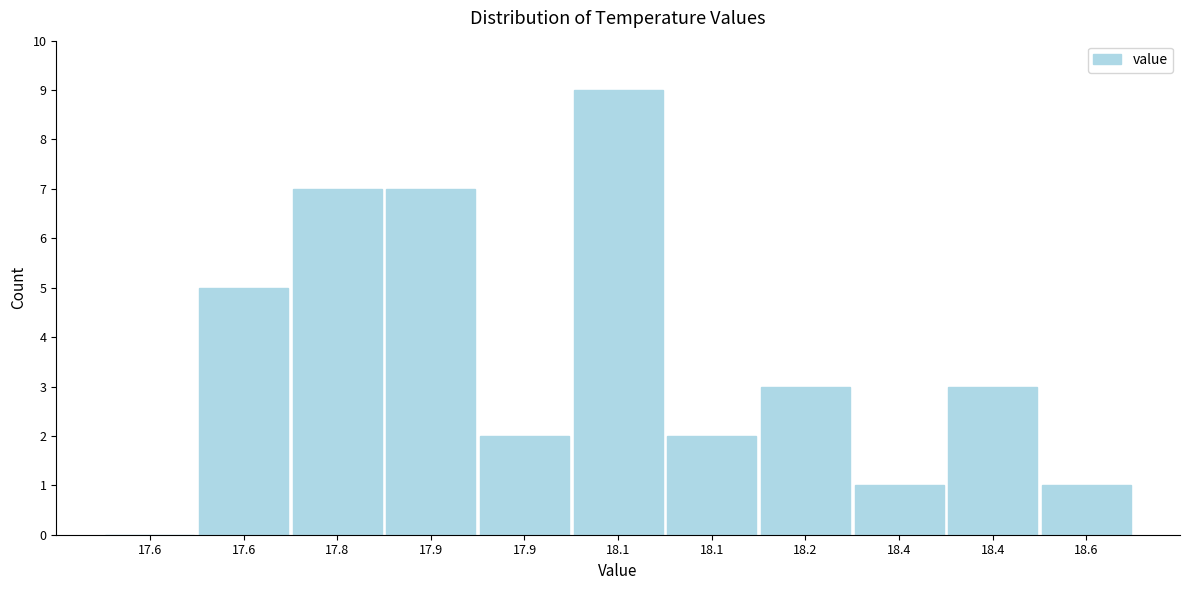

How many distinct data groups are displayed?

1